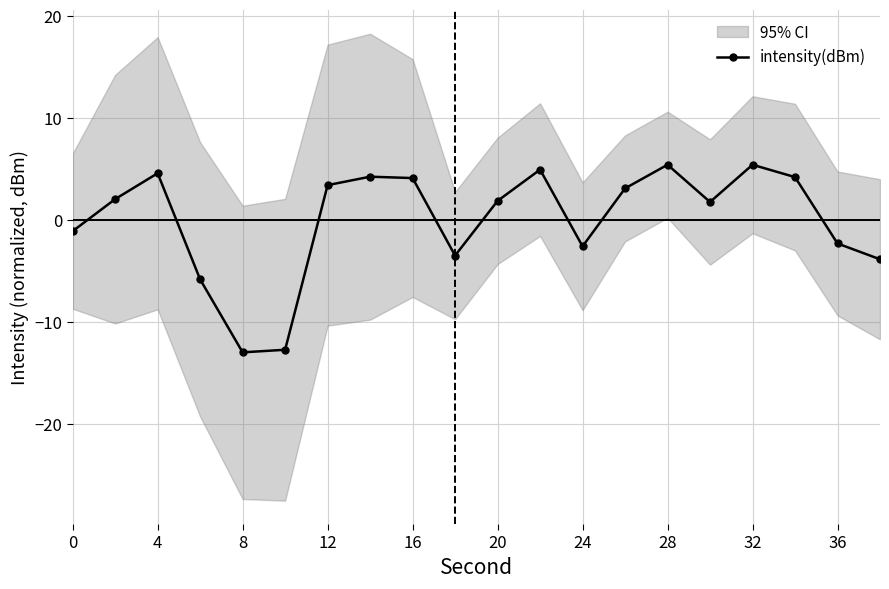

What is the value of the 19th point from the left?

-2.3